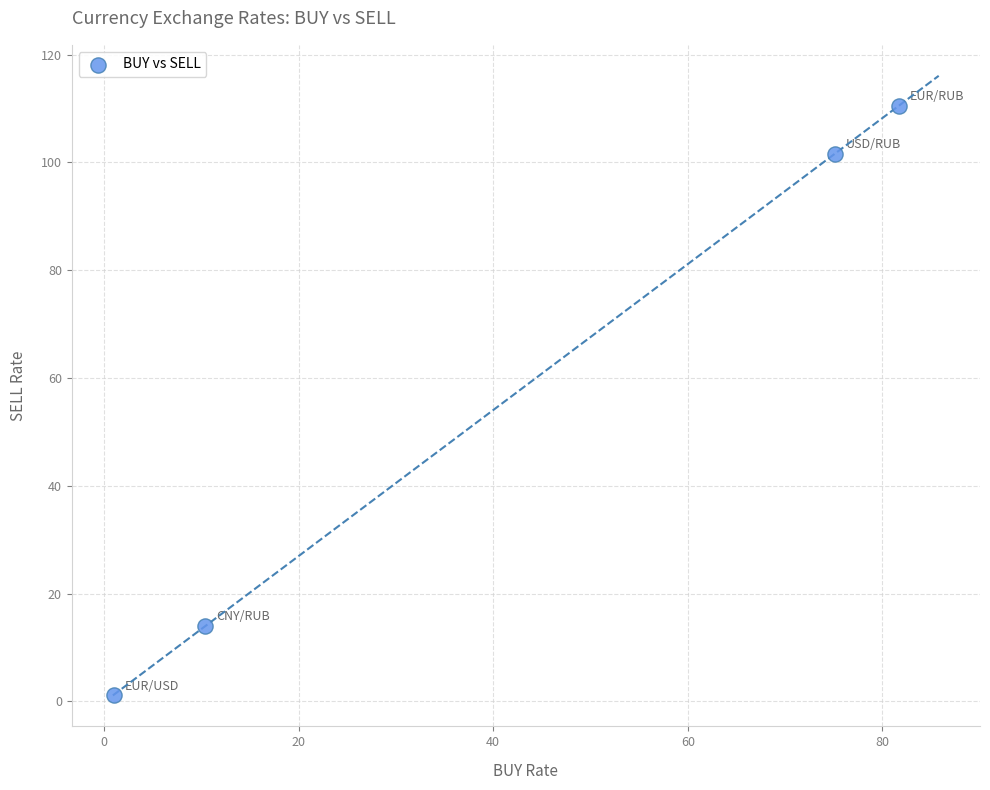

What Y value in the scatter plot is closest to 55?

14.0